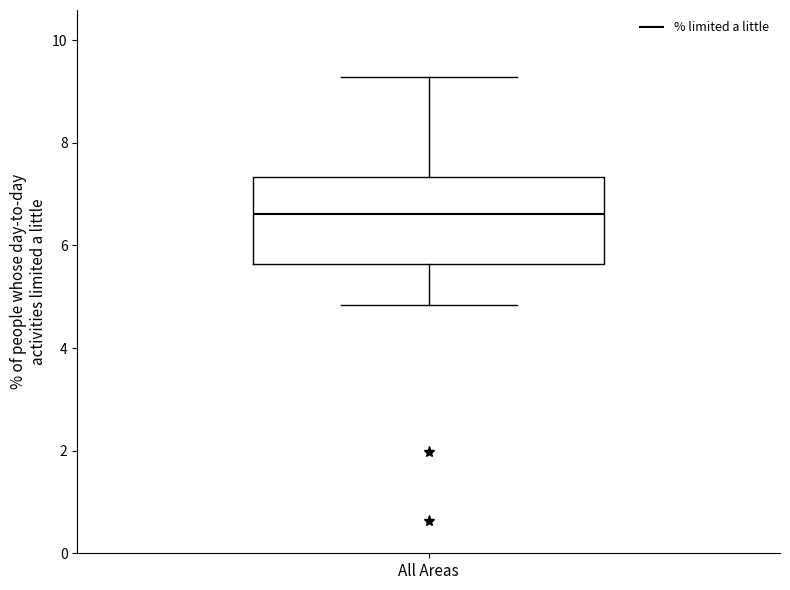

Where does the upper whisker of the box for All Areas end on the y-axis? The values are not printed on the chart, so give them approximately, as read against the axis.

9.2